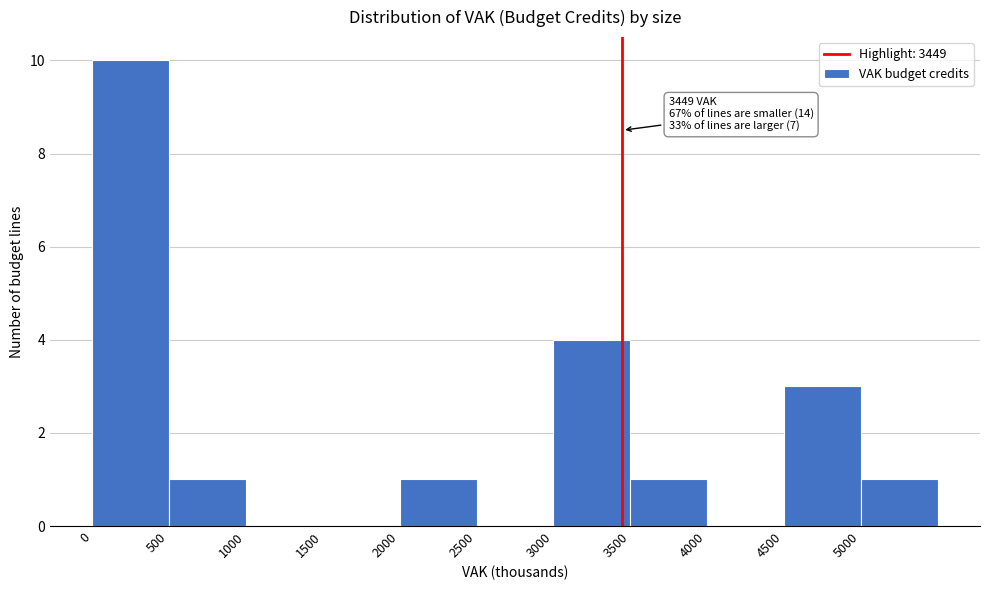

Over which range of the x-axis is the bar tallest?

0 to 500